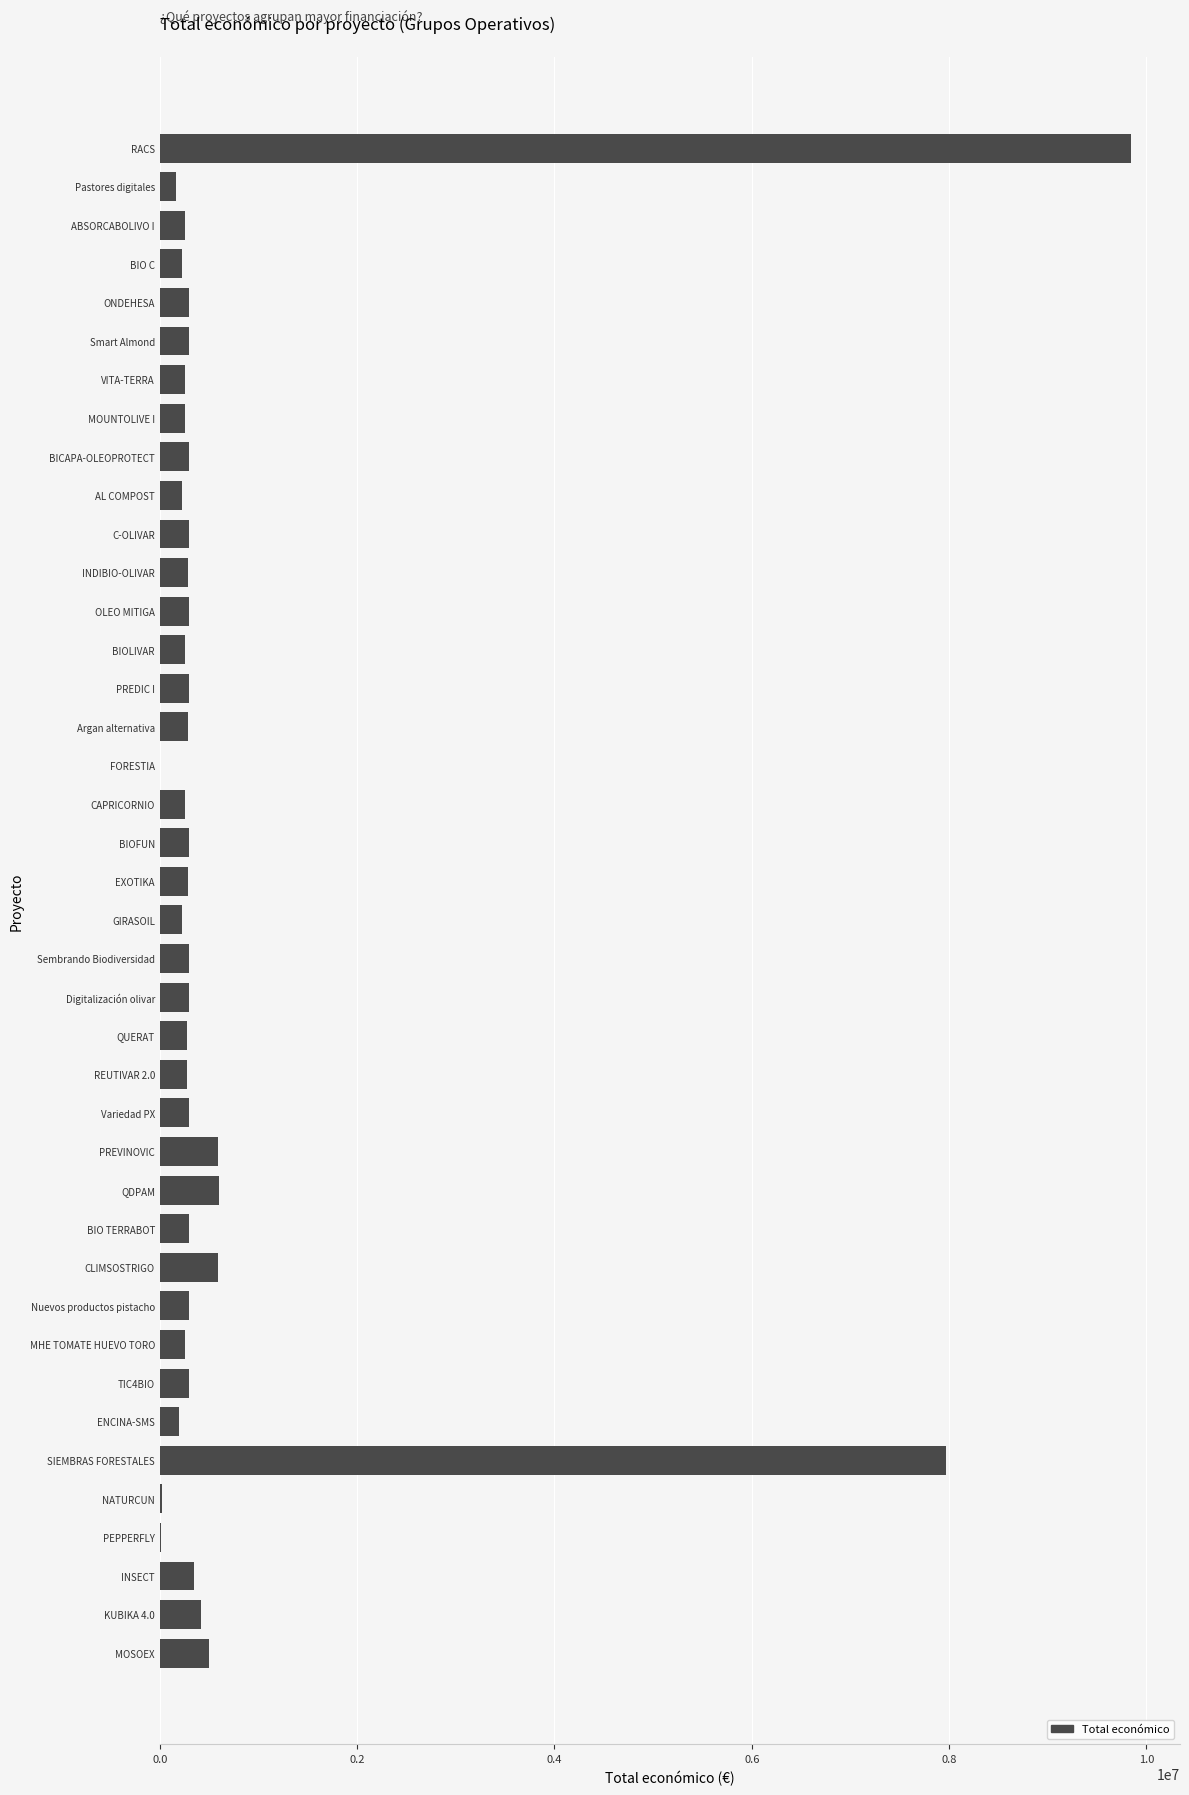

Approximately how many times larger is the value at Nuevos productos pistacho compared to GIRASOIL?

1.3